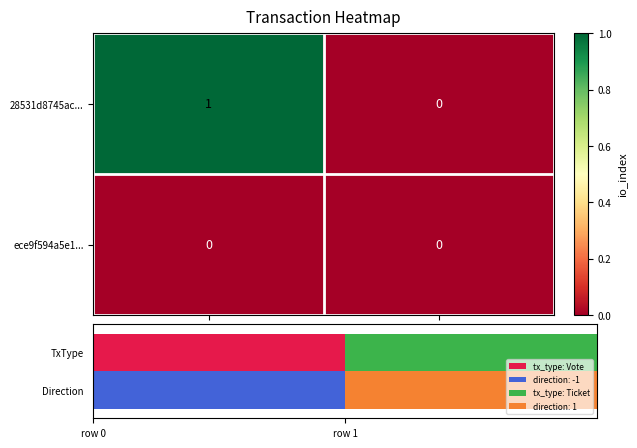

The 28531d8745ac... series shows 1 at direction=-1. True or false?

True